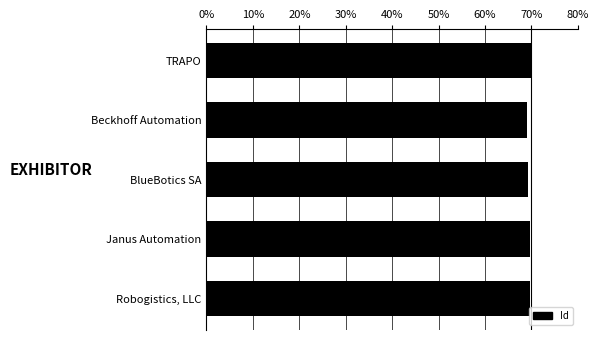

Is it true that the value at TRAPO is 70.0?

True